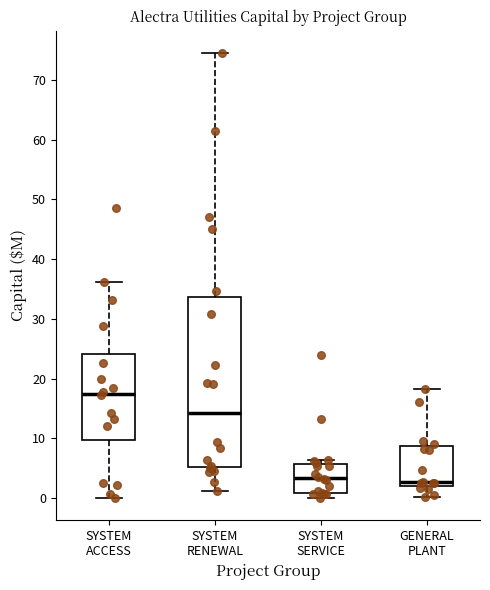

Where does the lower whisker of the box for SYSTEM ACCESS end on the y-axis? The values are not printed on the chart, so give them approximately, as read against the axis.

0